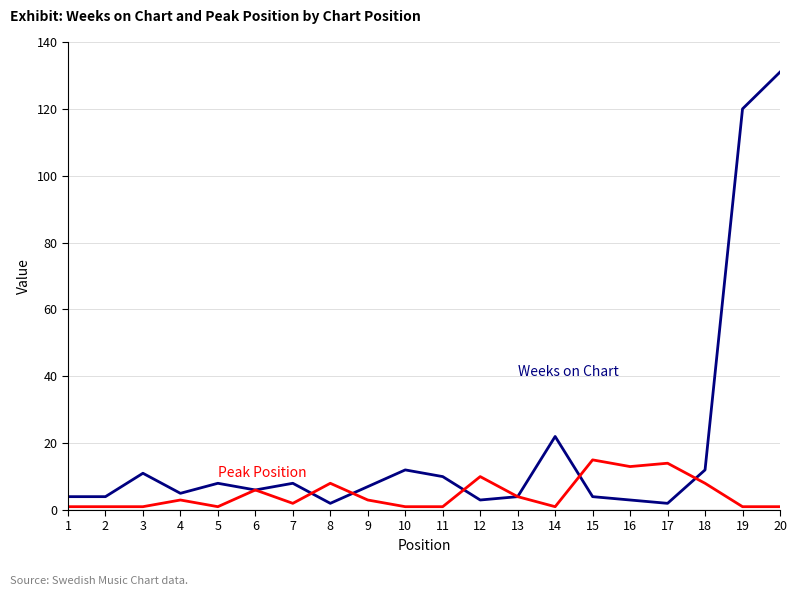

At which category does the chart reach its peak across all series?

20